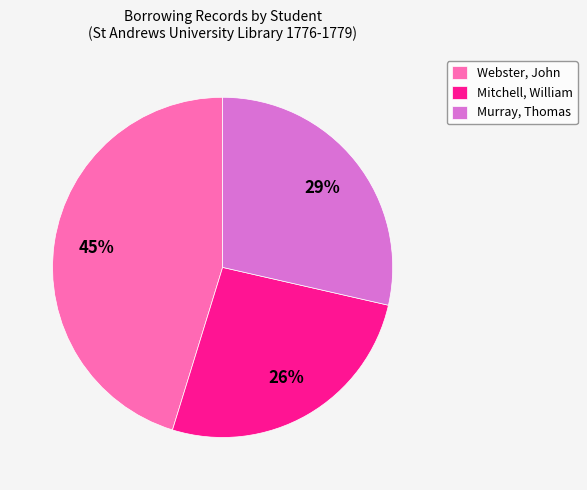

What is the smallest slice in the pie chart?

Mitchell, William